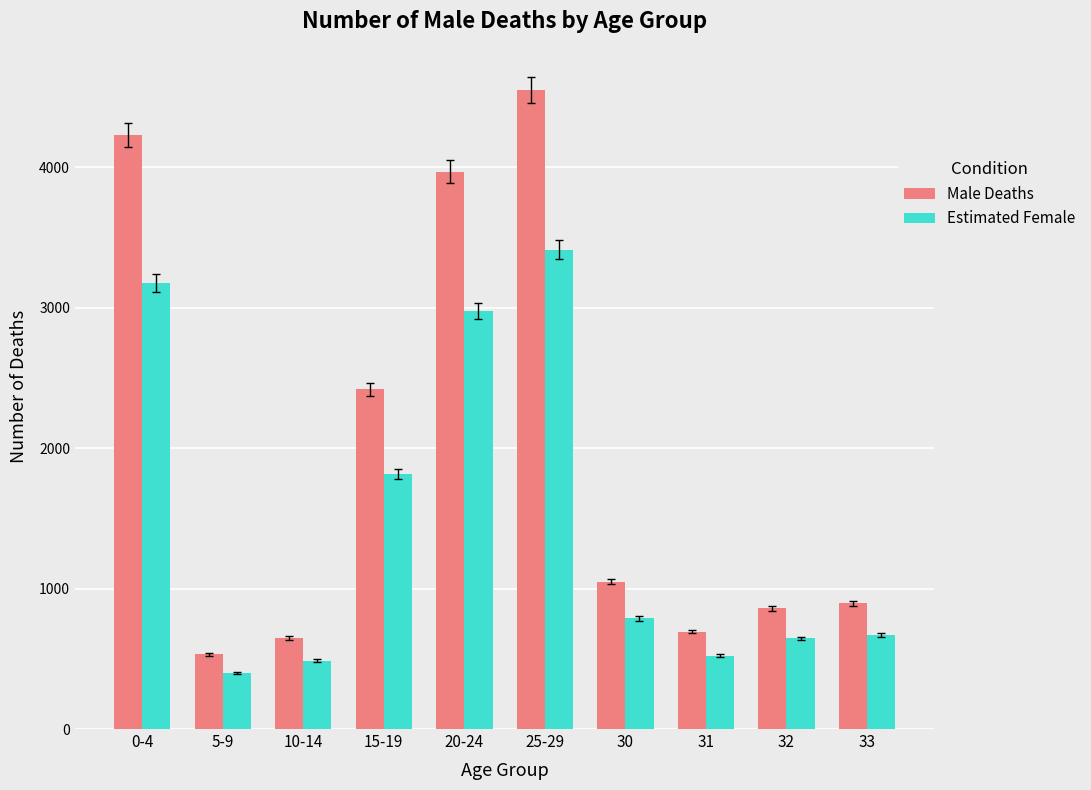

Is the value of Male Deaths at 30 greater than the value of Estimated Female at 30?

Yes